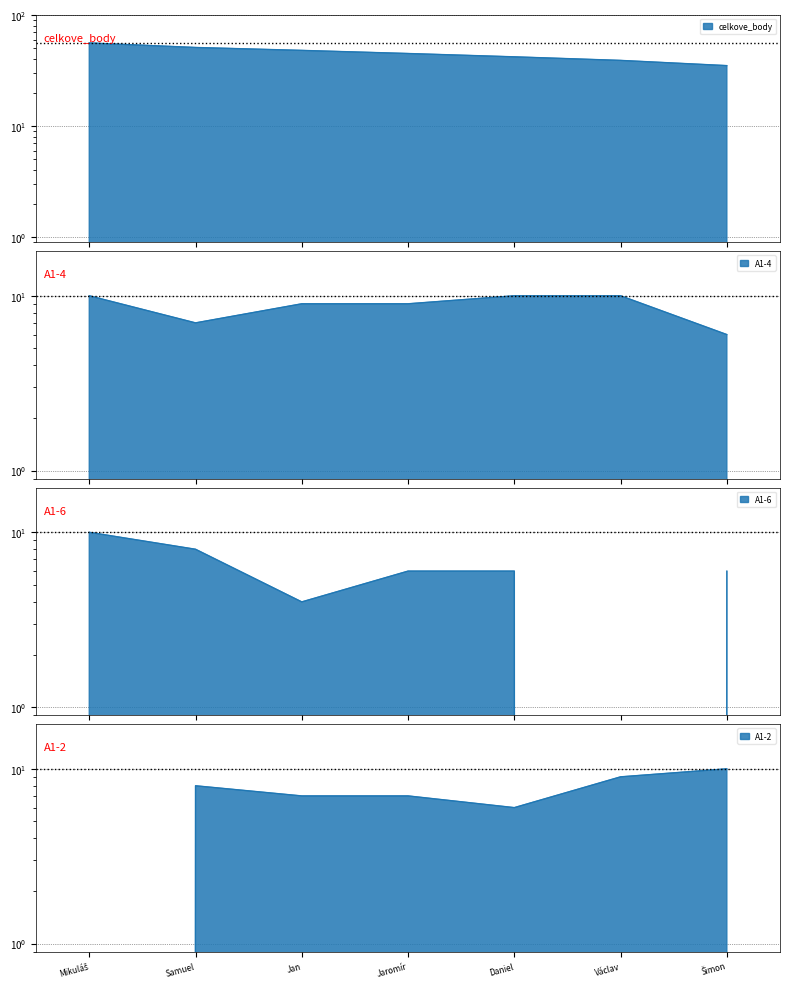

True or false: A1-2 and celkove_body cross at least once.

False